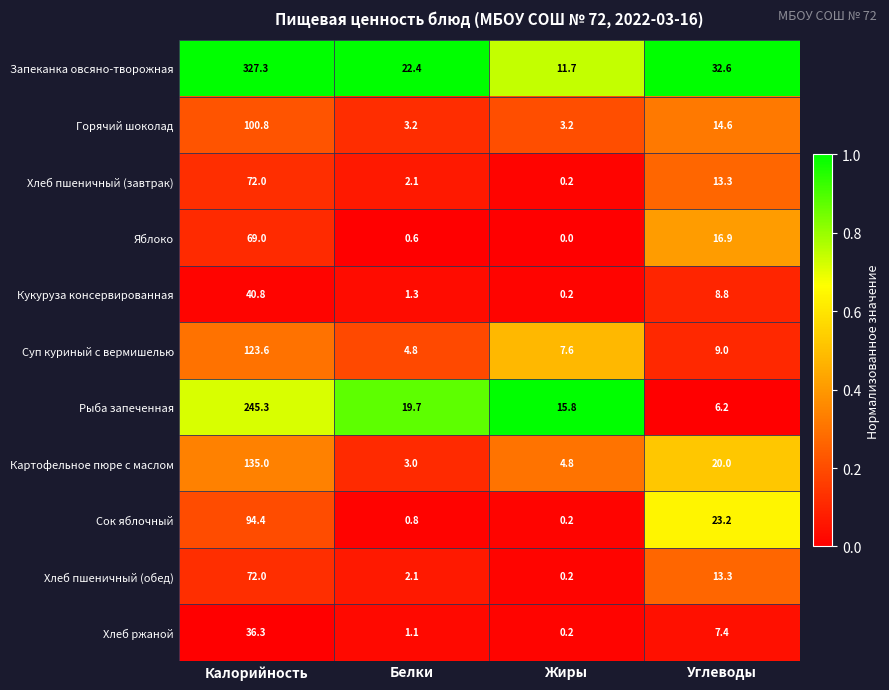

True or false: Рыба запеченная has a value of 245.3 at Калорийность.

True